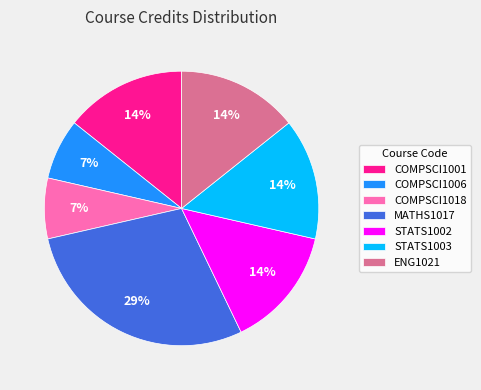

Combined, do MATHS1017 and COMPSCI1018 account for over 50%?

No